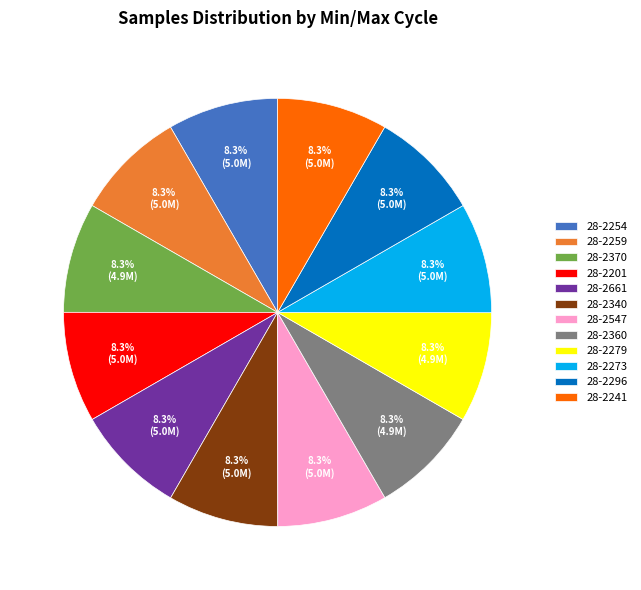

Is 28-2241 the majority of the pie?

No